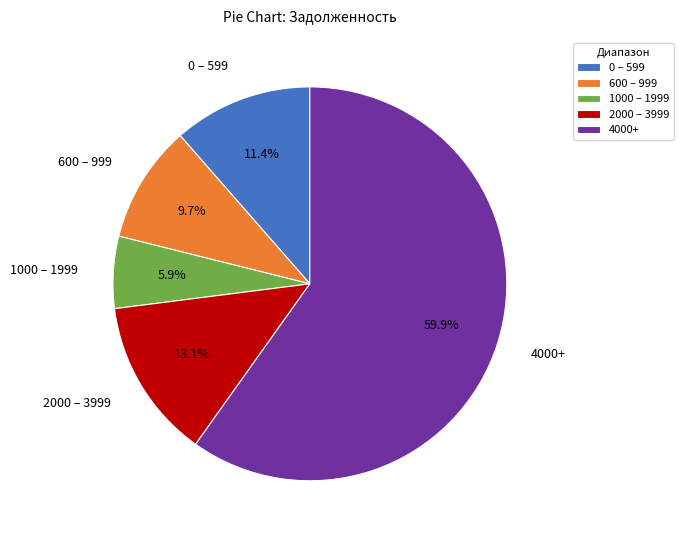

Which slice is the smallest?

1000 – 1999